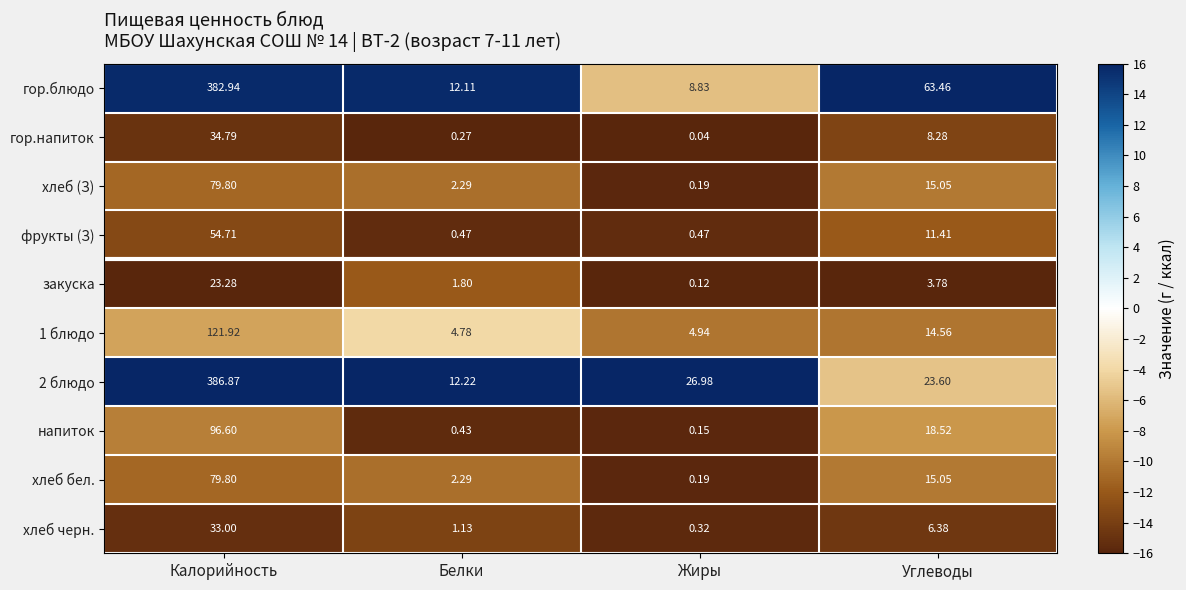

Where is закуска nearest to the value 11?

Углеводы